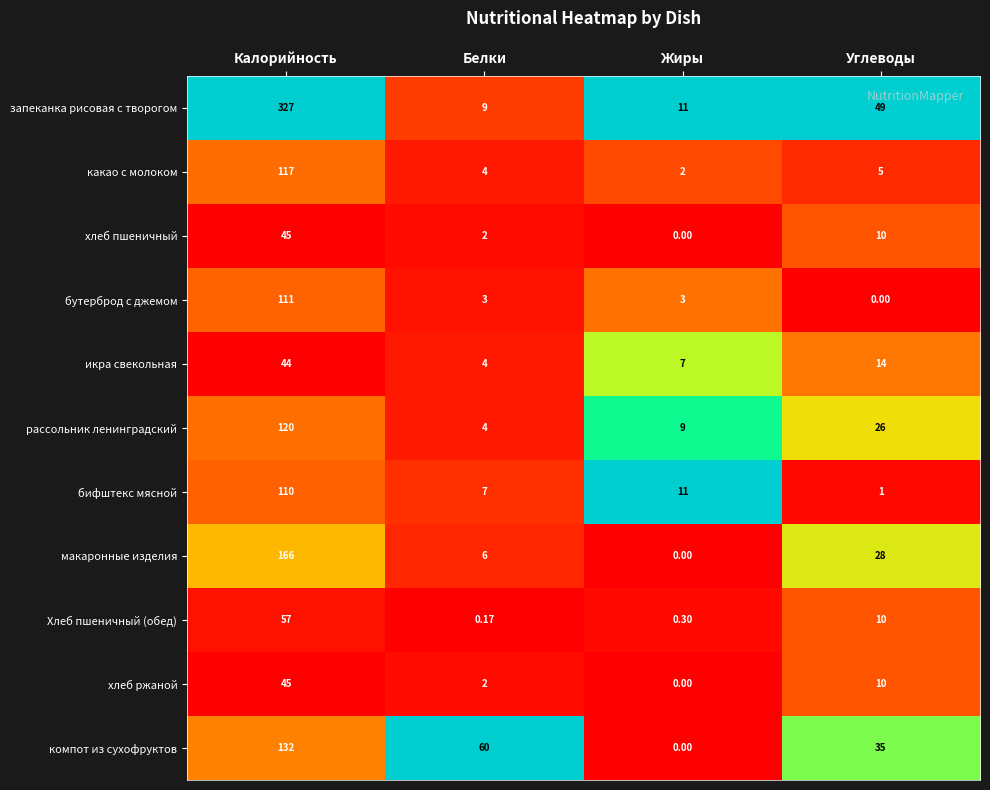

Which series has the largest total across all categories?

запеканка рисовая с творогом